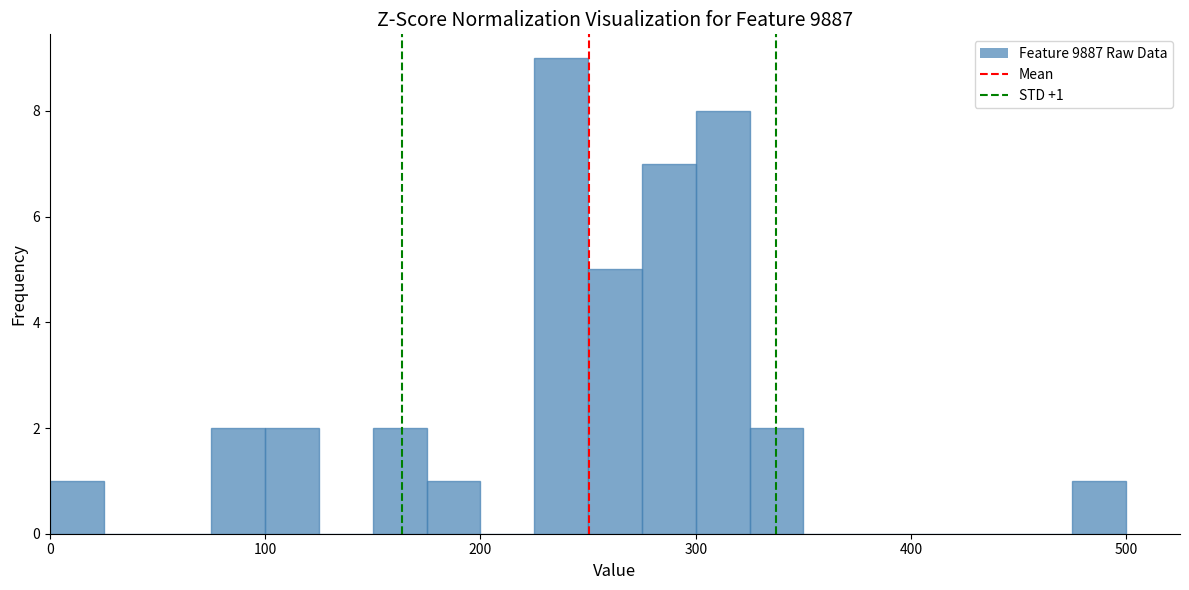

Around what value on the x-axis is the tallest bar? Give the approximate position of its centre, as read against the axis.

240